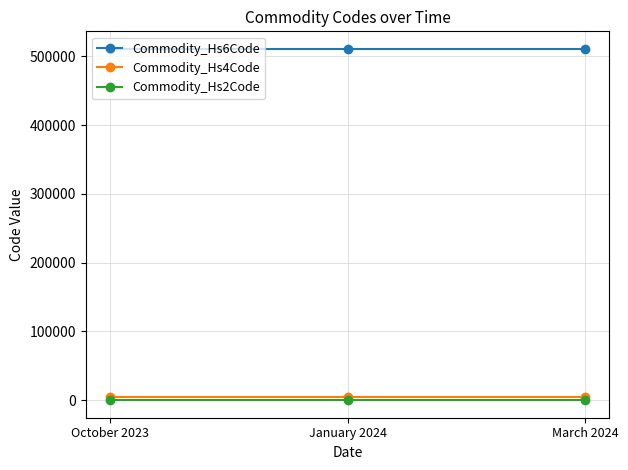

What is the sum of the Commodity_Hs6Code values at March 2024 and January 2024?

1021820